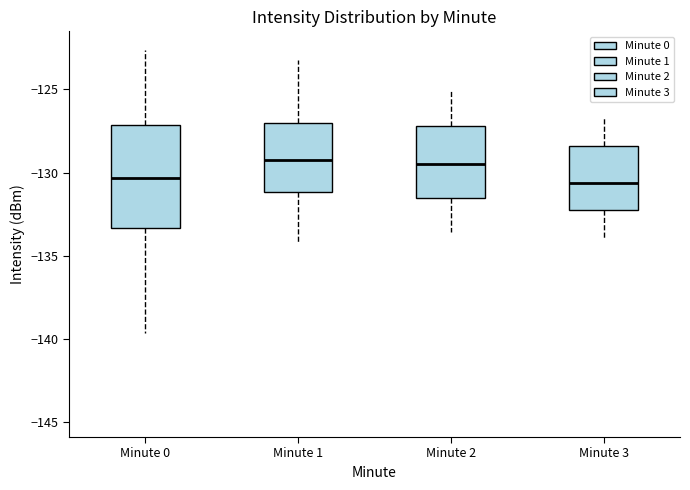

Reading left to right, read every box against the y-axis: the position of its median line, the range the box covers, and the ends of its whiskers. The values are not printed on the chart, so give them approximately, as read against the axis.

Minute 0: median -130.5, box -133.5 to -127.0, whiskers -139.5 to -122.5
Minute 1: median -129.5, box -131.0 to -127.0, whiskers -134.0 to -123.0
Minute 2: median -129.5, box -131.5 to -127.0, whiskers -133.5 to -125.0
Minute 3: median -130.5, box -132.0 to -128.5, whiskers -134.0 to -126.5